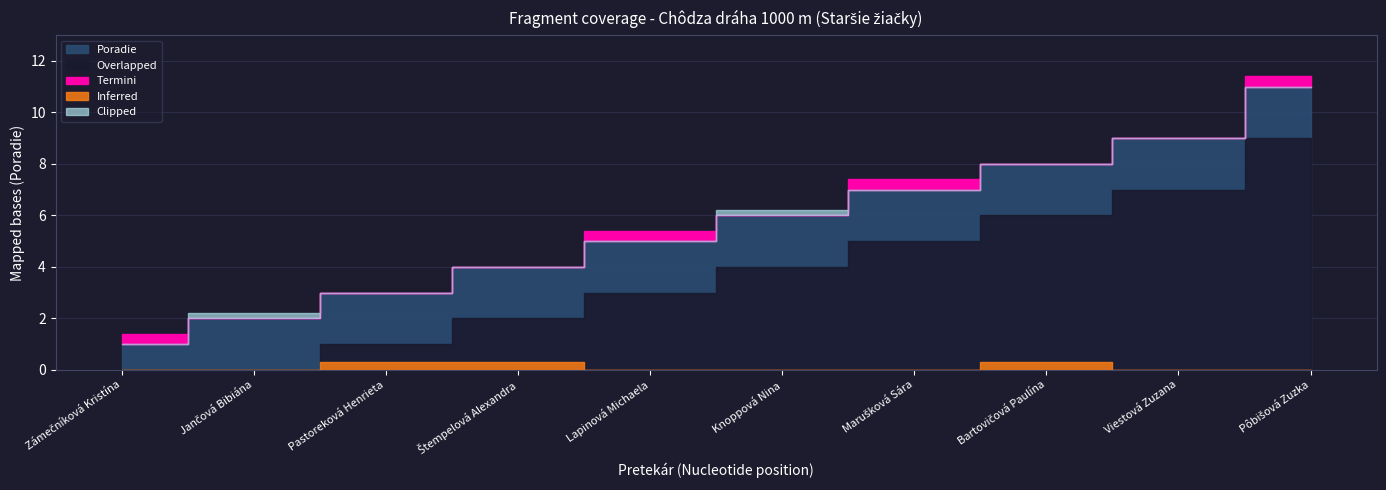

True or false: the data shows 7 at Marušková Sára.

True